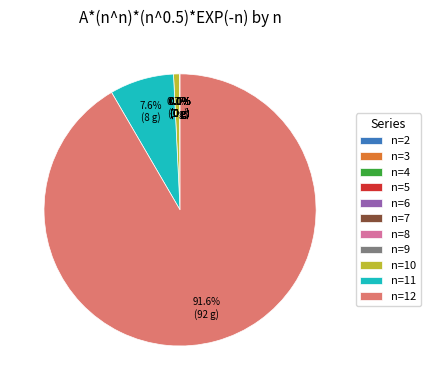

Which category accounts for the majority?

n=12